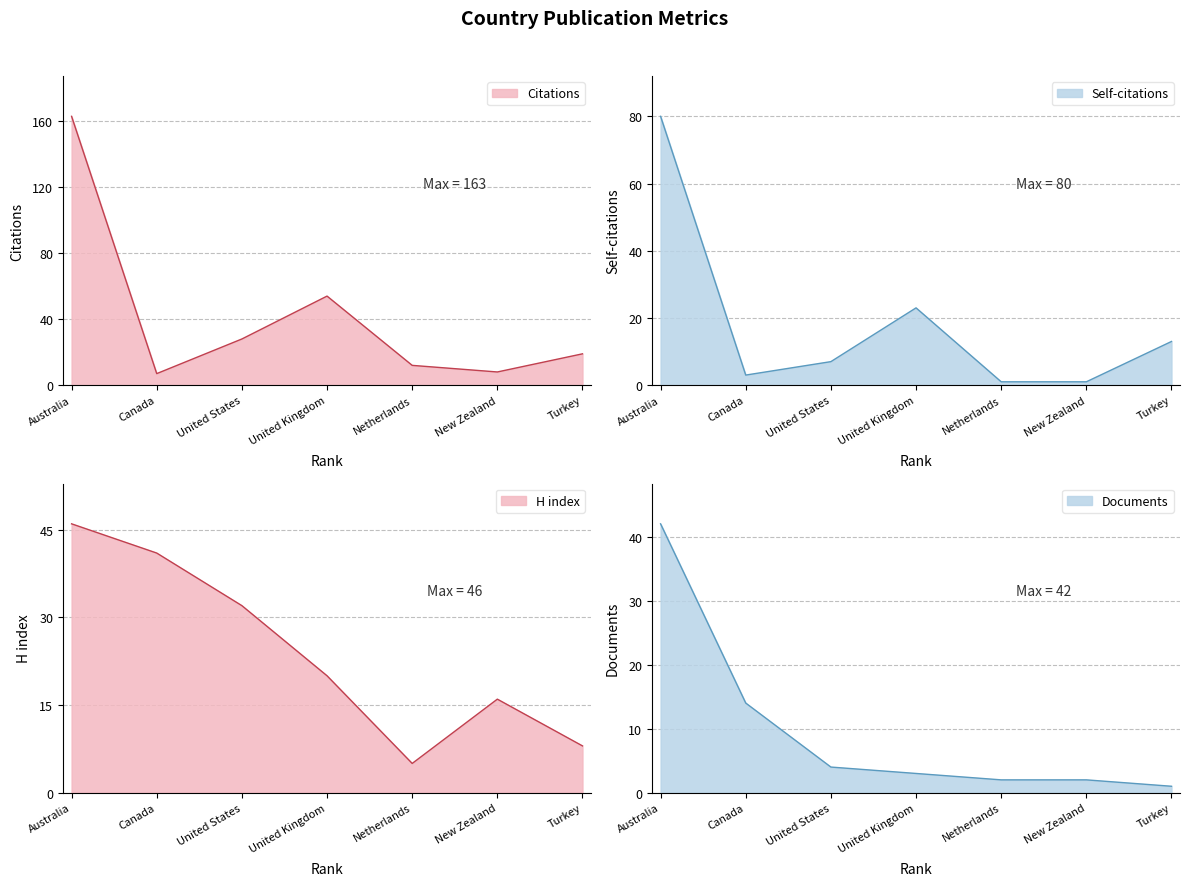

Which category has the lowest value across all series?

Netherlands